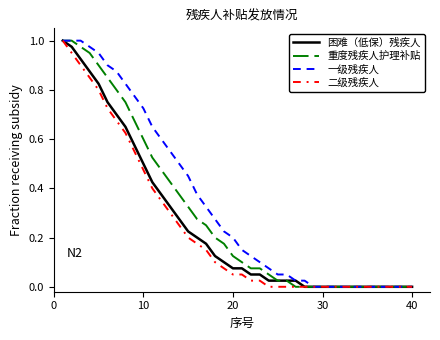

Rank the series by their average value, from lowest to highest.

二级残疾人, 困难（低保）残疾人, 重度残疾人护理补贴, 一级残疾人